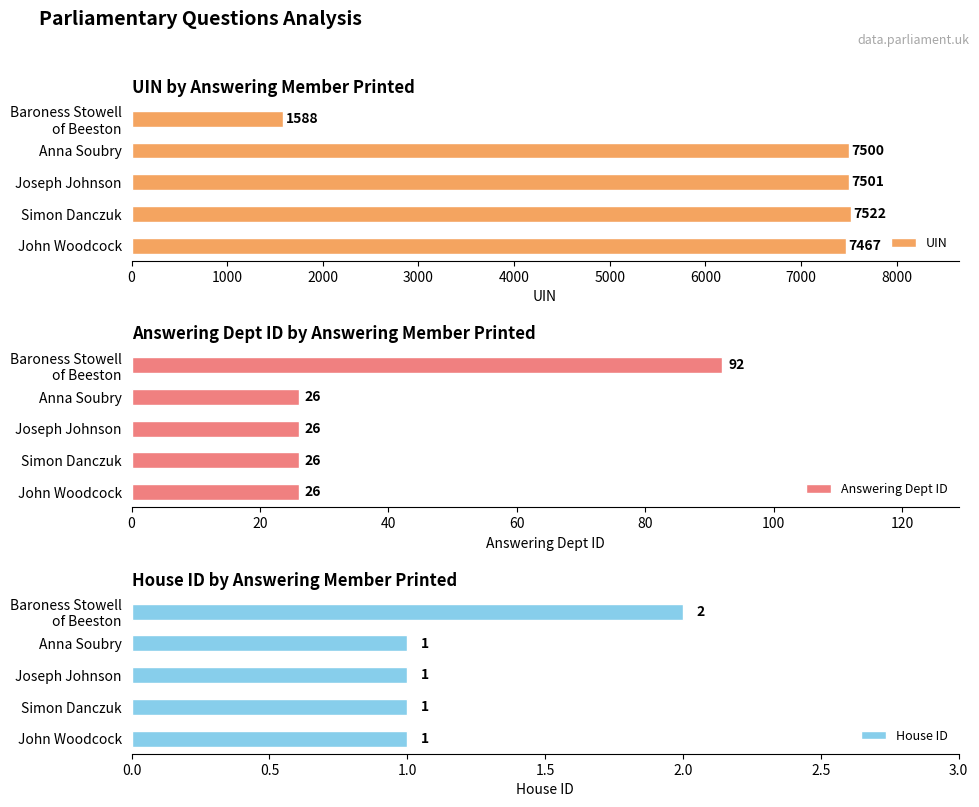

Is it true that UIN equals 7522 at Simon Danczuk?

True